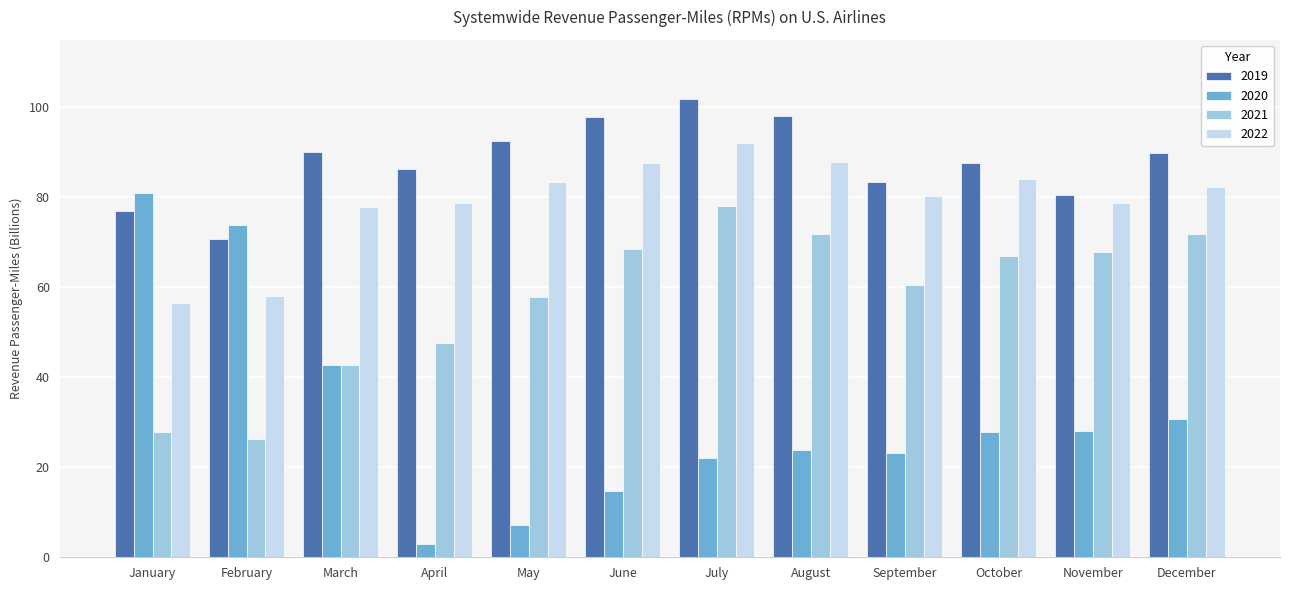

Rank the series by their average value, from highest to lowest.

2019, 2022, 2021, 2020